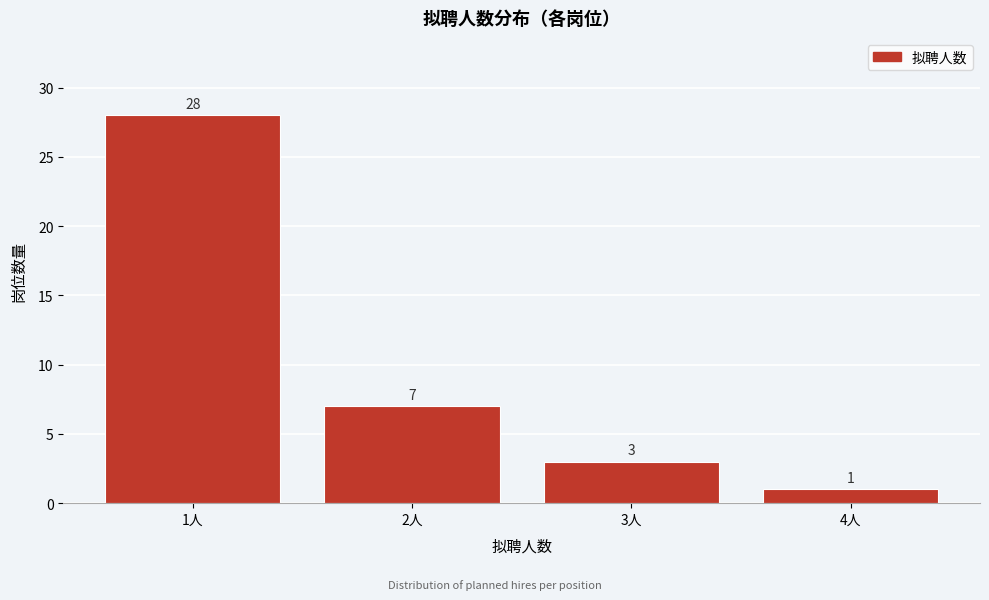

Over which range of the x-axis is the bar tallest?

0.5 to 1.5